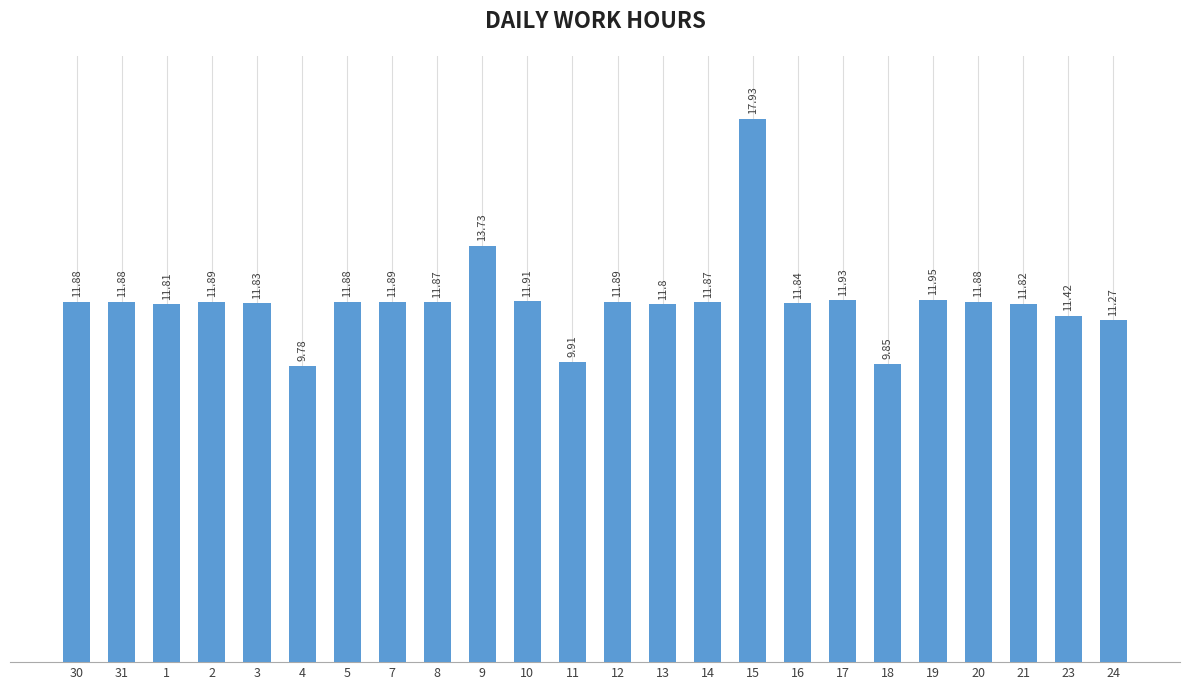

What is the greatest value displayed?

17.9